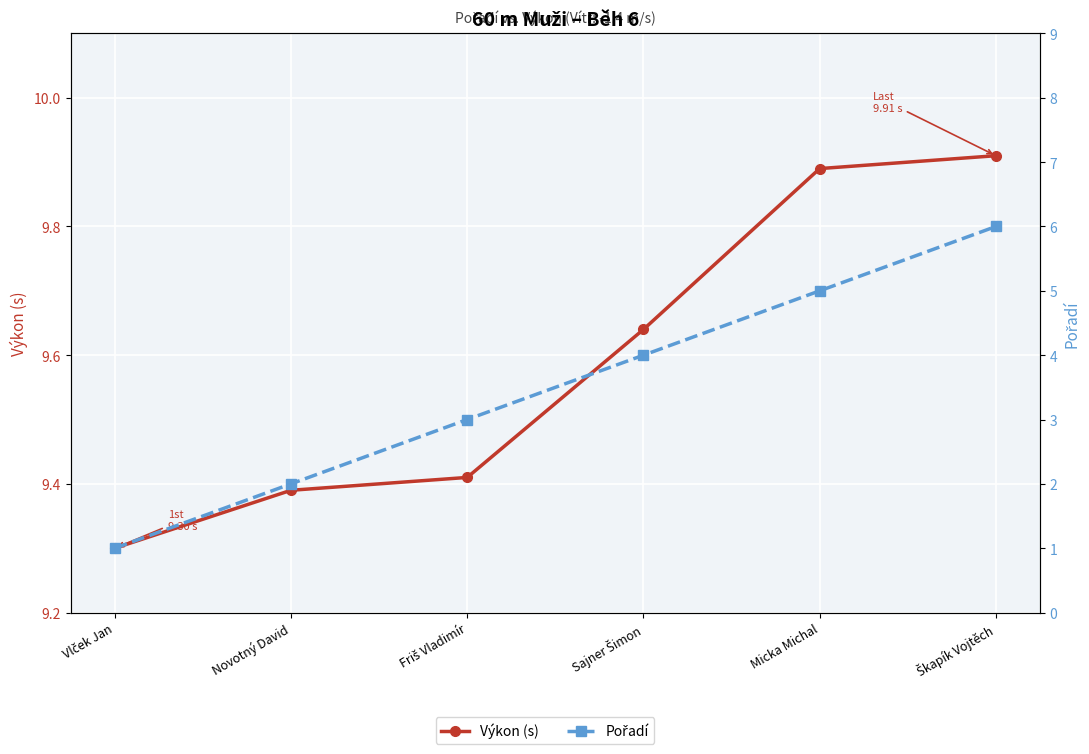

Count the Výkon (s) values in the range 9 to 10.

6